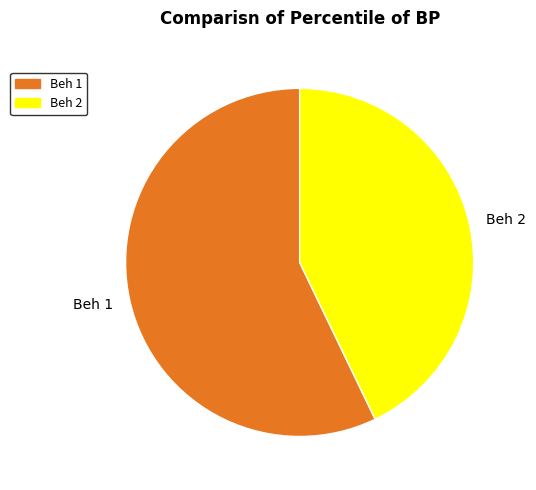

Which slice represents more than half of the pie?

Beh 1